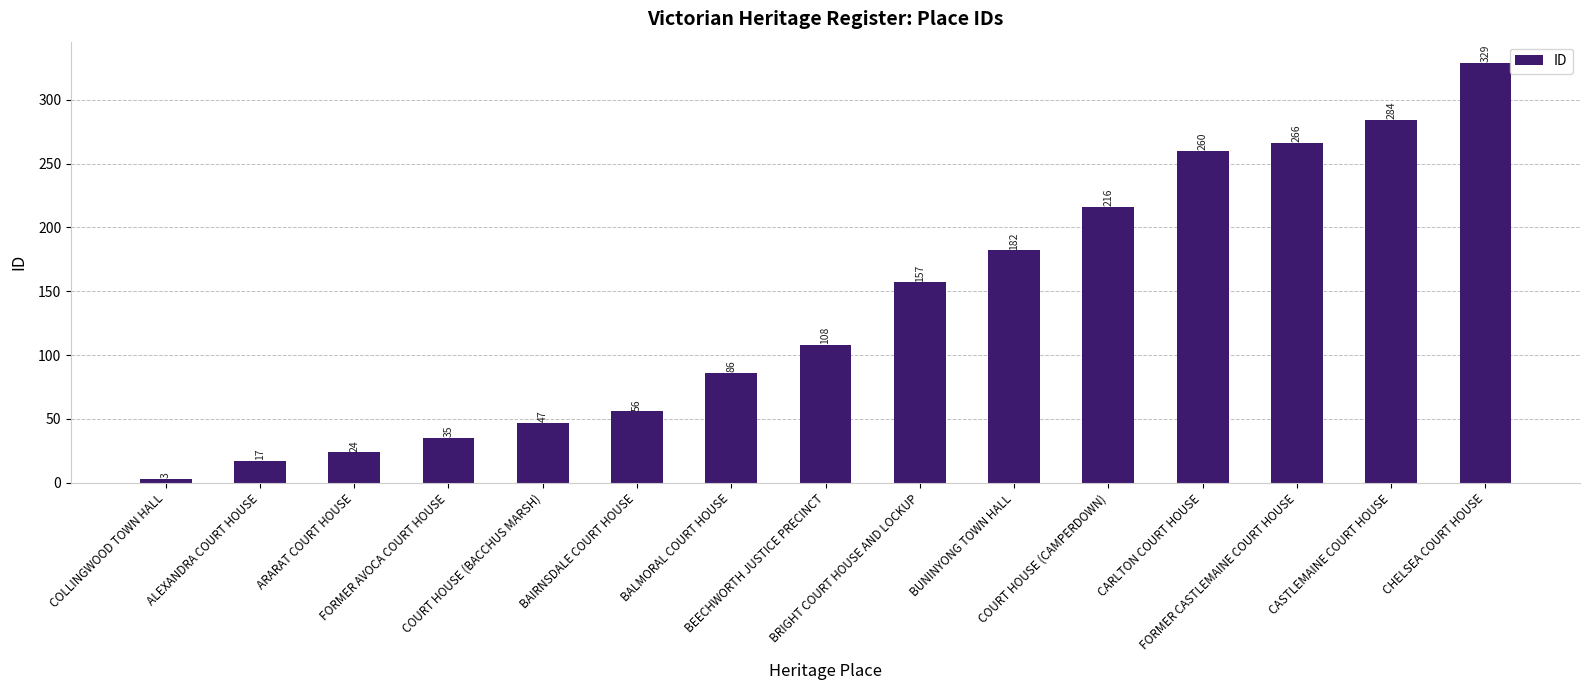

What is the change in value from COLLINGWOOD TOWN HALL to BAIRNSDALE COURT HOUSE?

+53